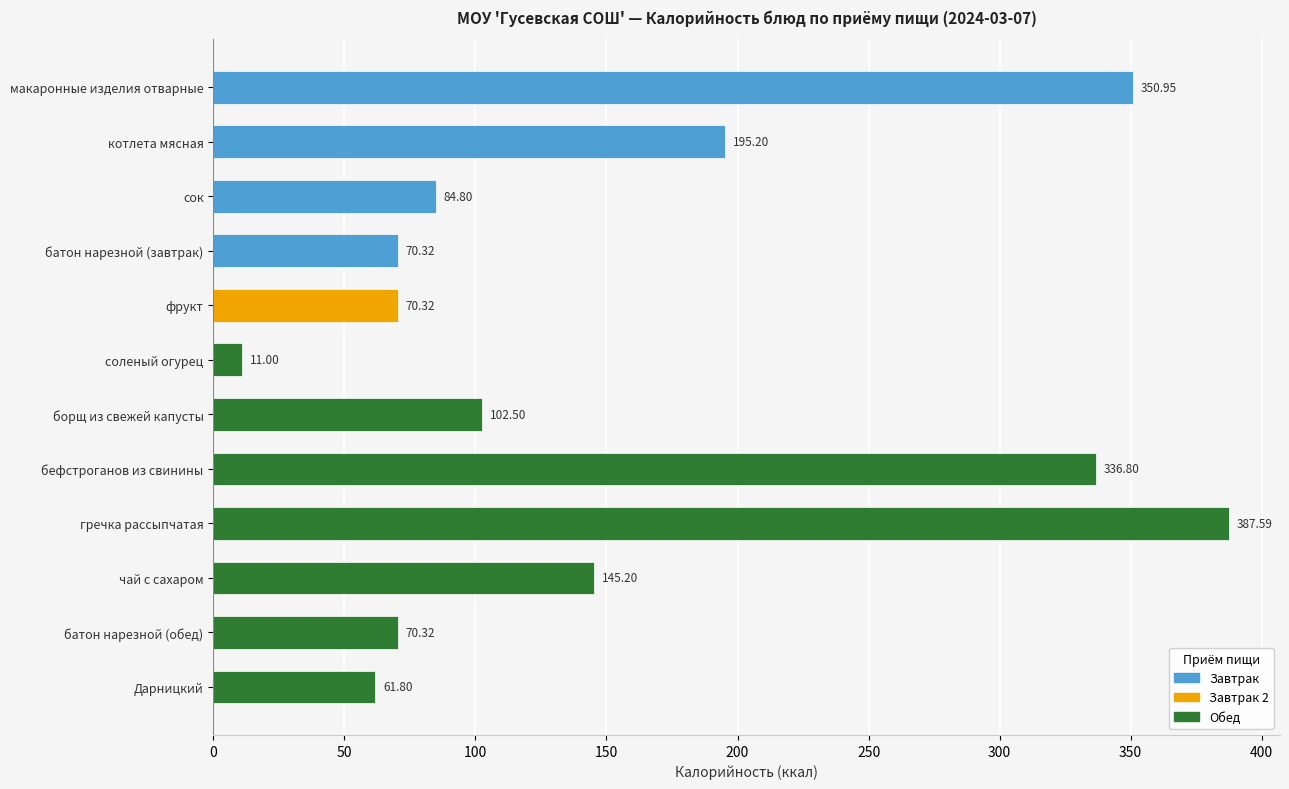

What is the change in value from сок to соленый огурец?

-73.8